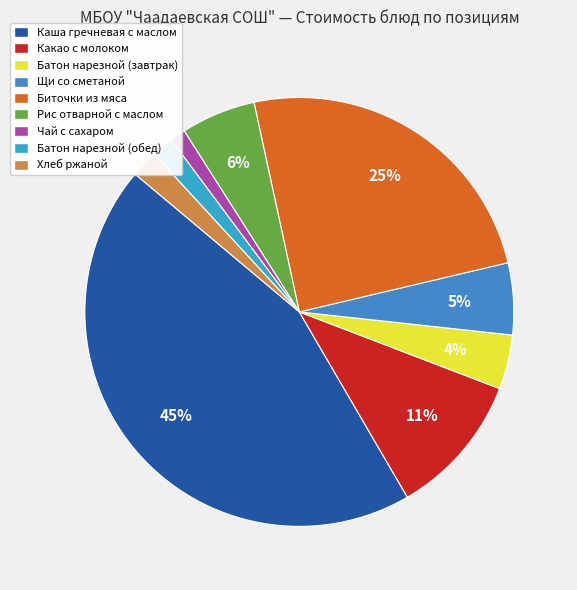

Between Батон нарезной (завтрак) and Чай с сахаром, which is larger?

Батон нарезной (завтрак)